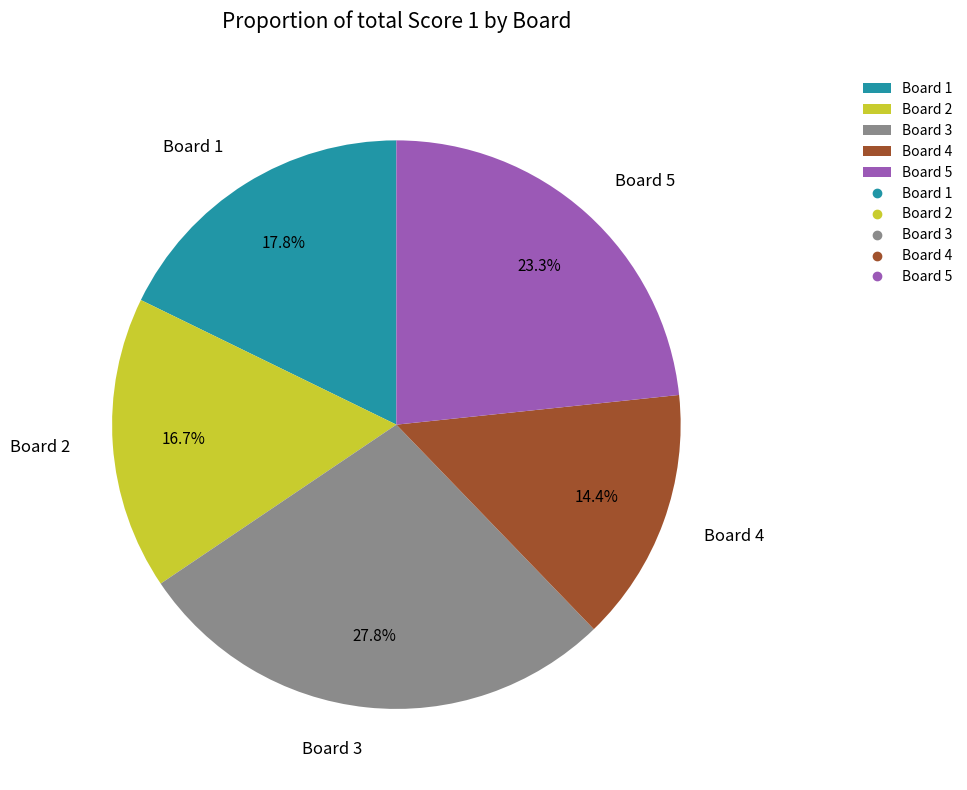

Is it true that Board 5 is 23% of the pie?

True